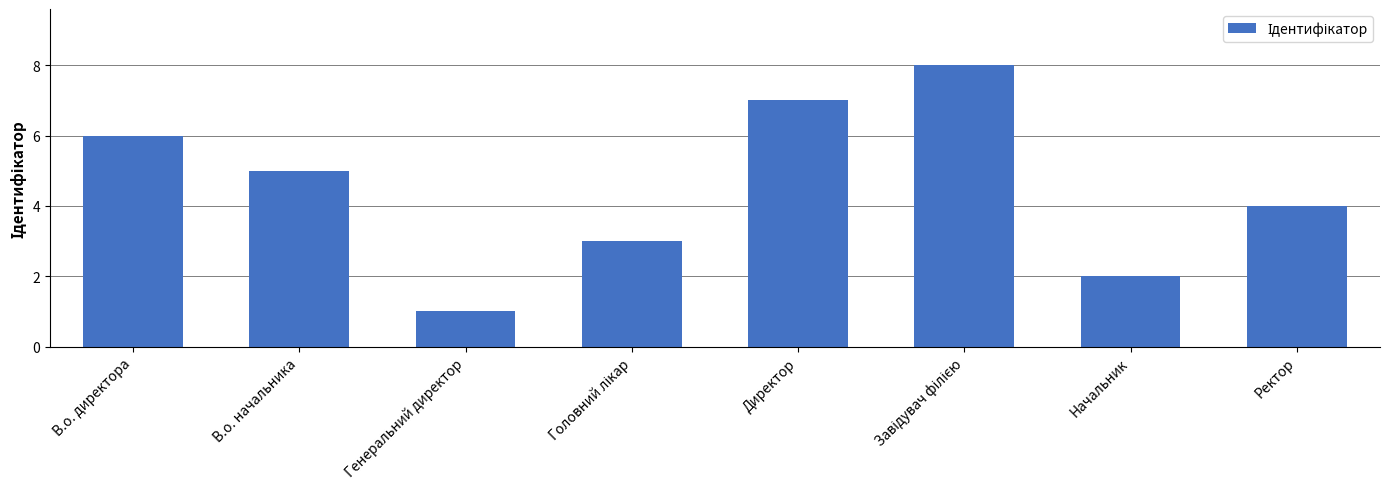

The value at В.о. директора is 6. True or false?

True